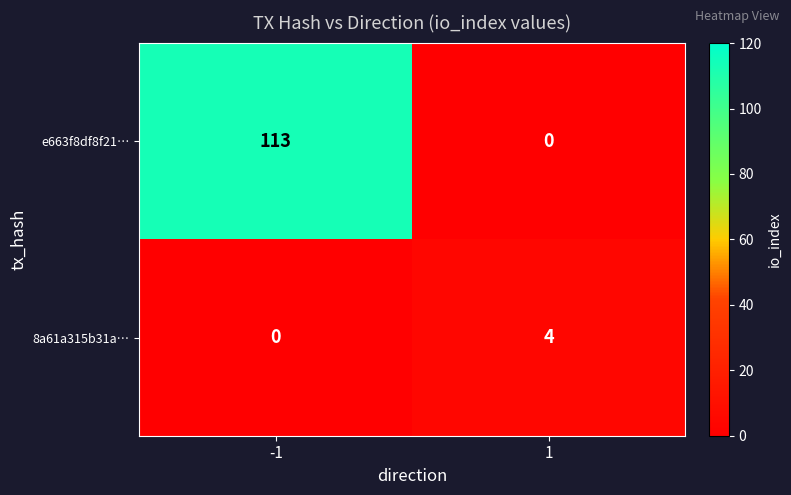

Reading left to right, list all the values displayed in this chart.

e663f8df8f21…: 113	0
8a61a315b31a…: 0	4